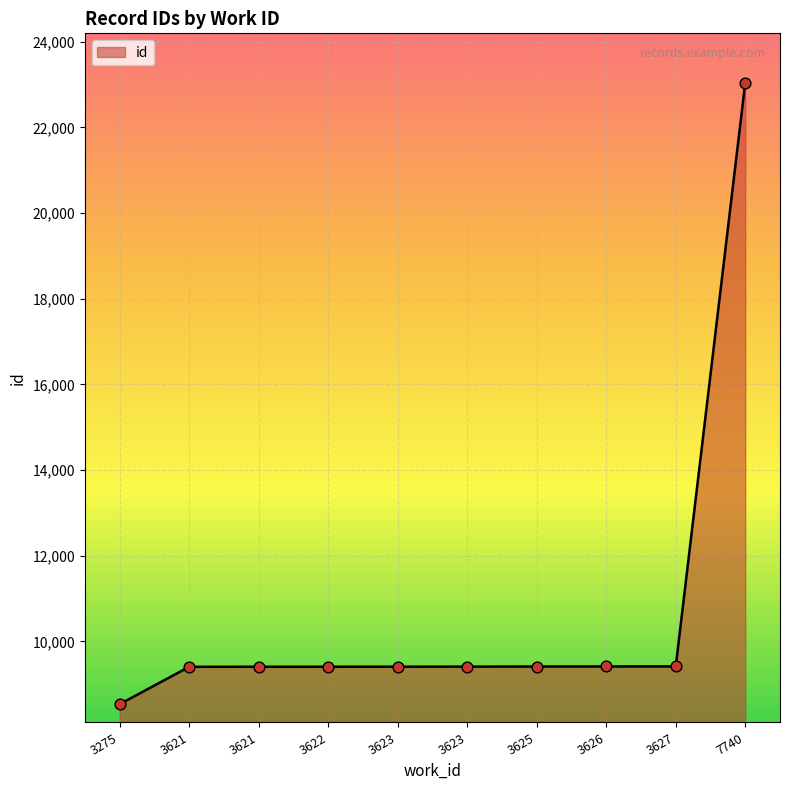

Between 3621 and 3626, which is larger?

3626